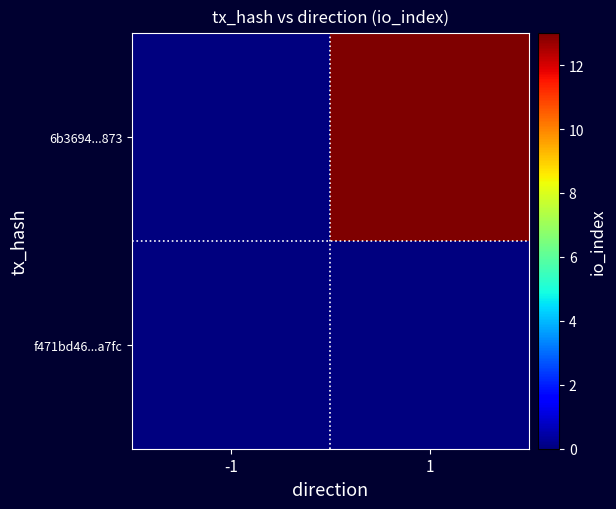

List the series in order of their overall mean, highest first.

6b3694...873, f471bd46...a7fc